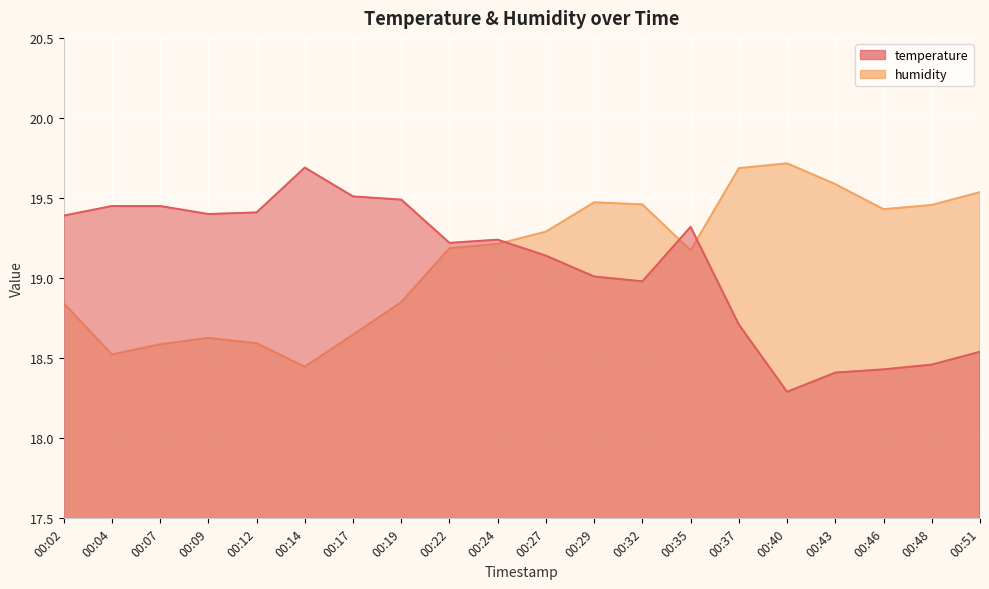

List the series in order of their peak value, highest first.

humidity, temperature